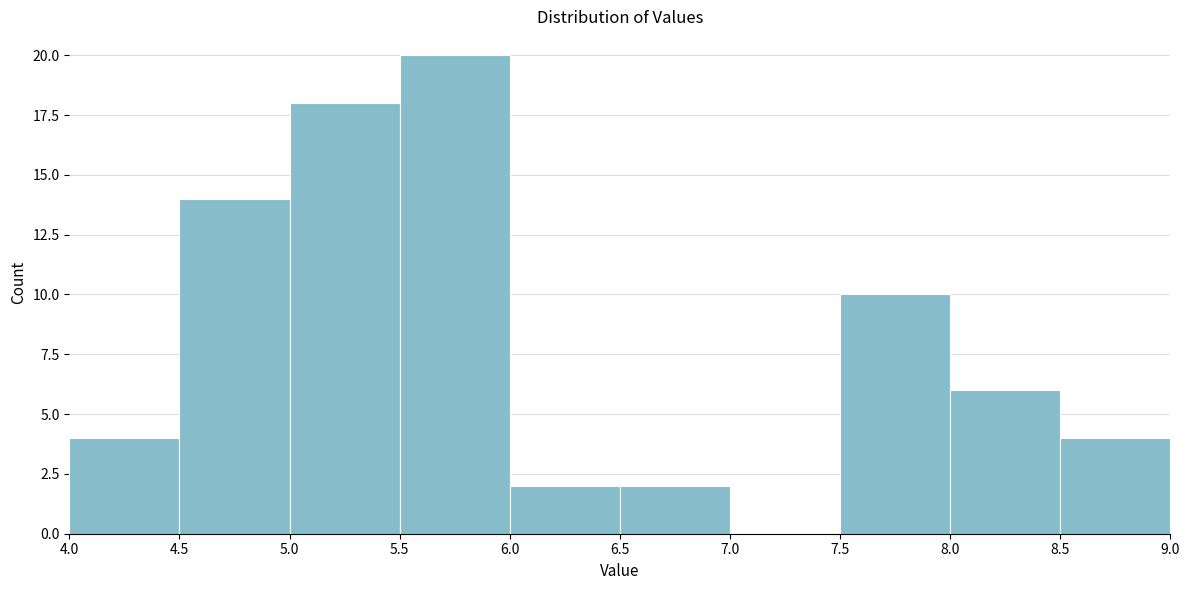

What is the height of the bar covering 6.0 to 6.5 on the x-axis? The values are not printed on the chart, so give them approximately, as read against the axis.

2